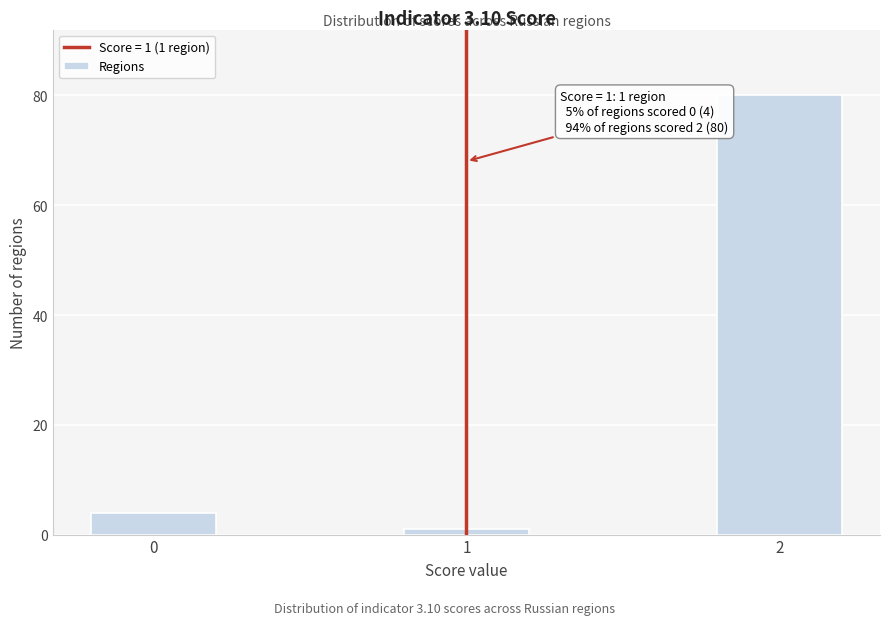

Reading left to right, list all the values displayed in this chart.

0=4	1=1	2=80